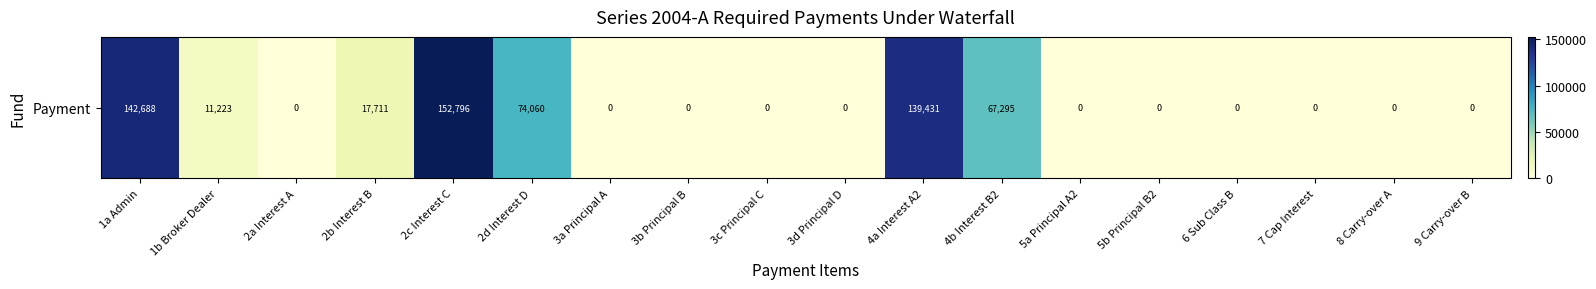

How many data points does each series have?

18